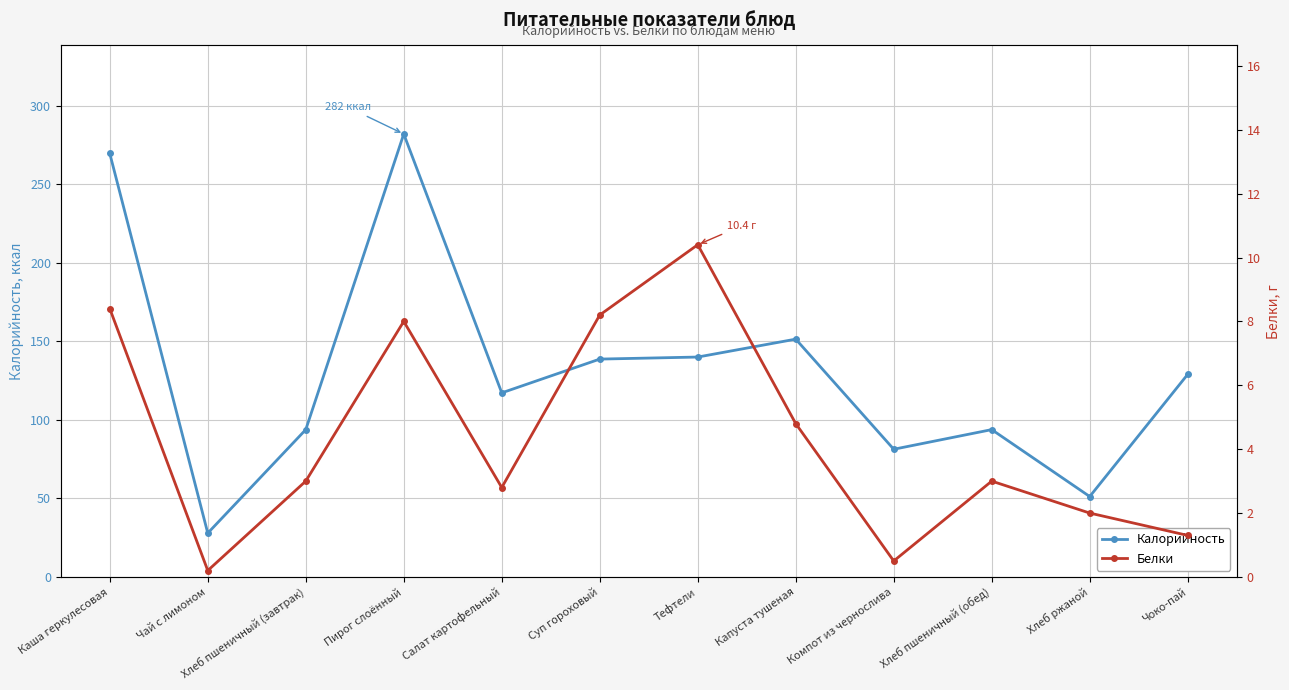

Is it true that Белки equals 3.4 at Тефтели?

False